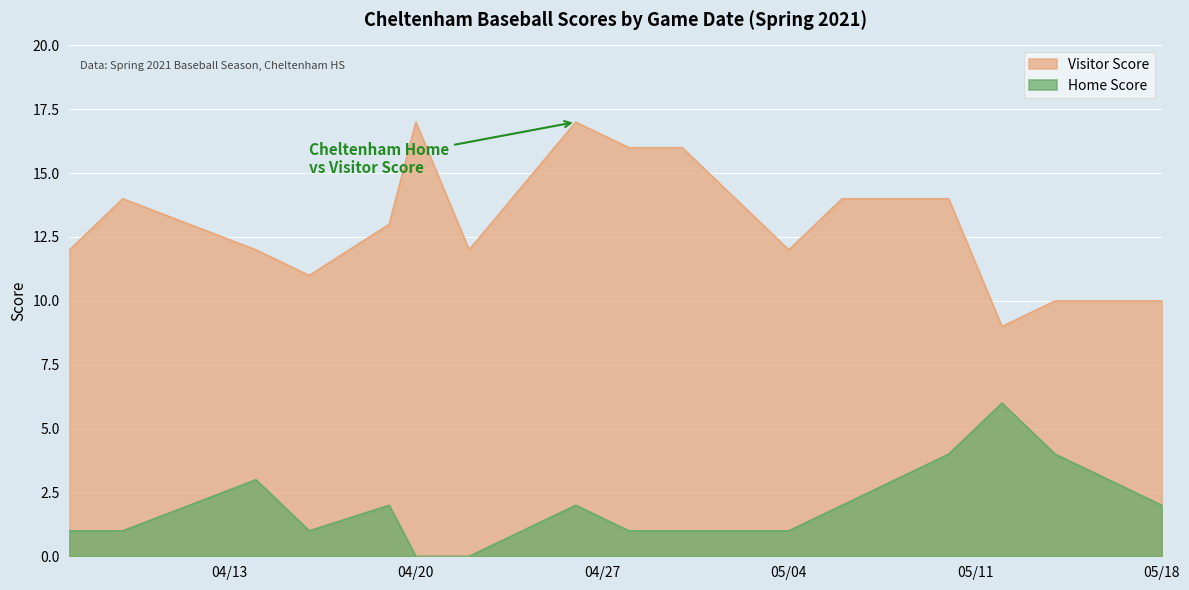

Which series has the largest total across all categories?

Visitor Score